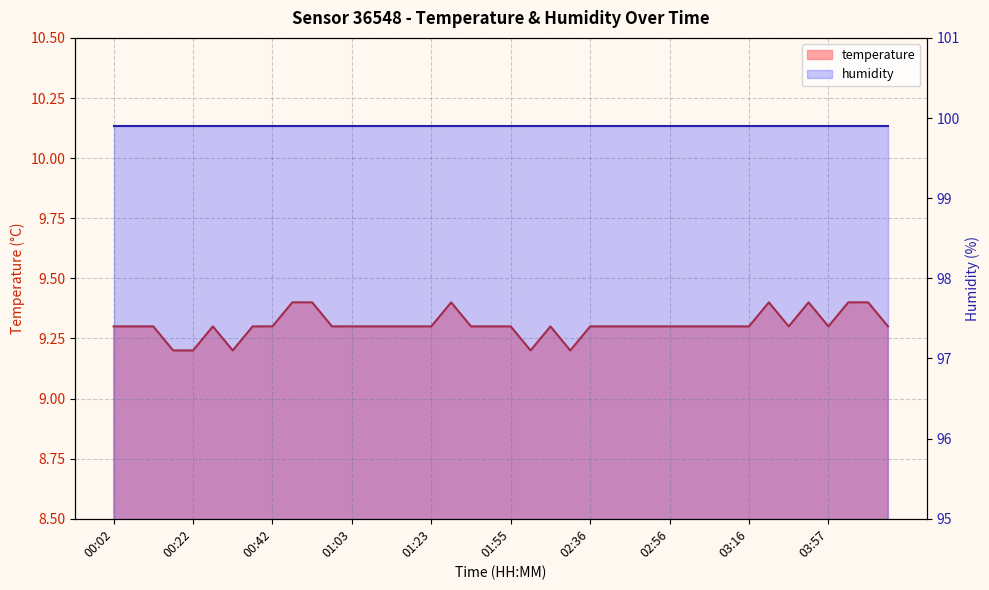

The chart shows a value of 9.3 at 00:02. True or false?

True